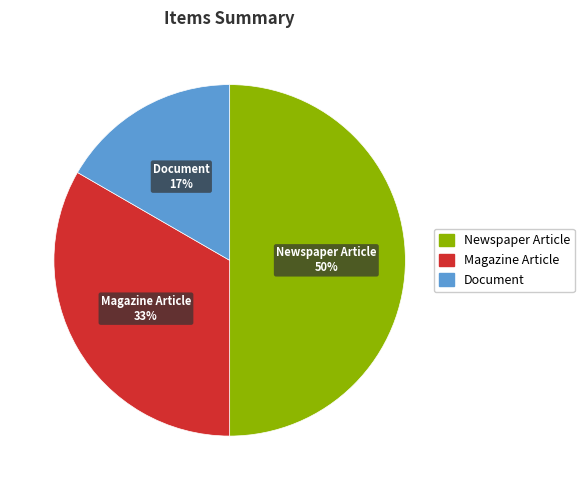

To the nearest percent, what is the difference between the Document and Newspaper Article slice percentages?

33%